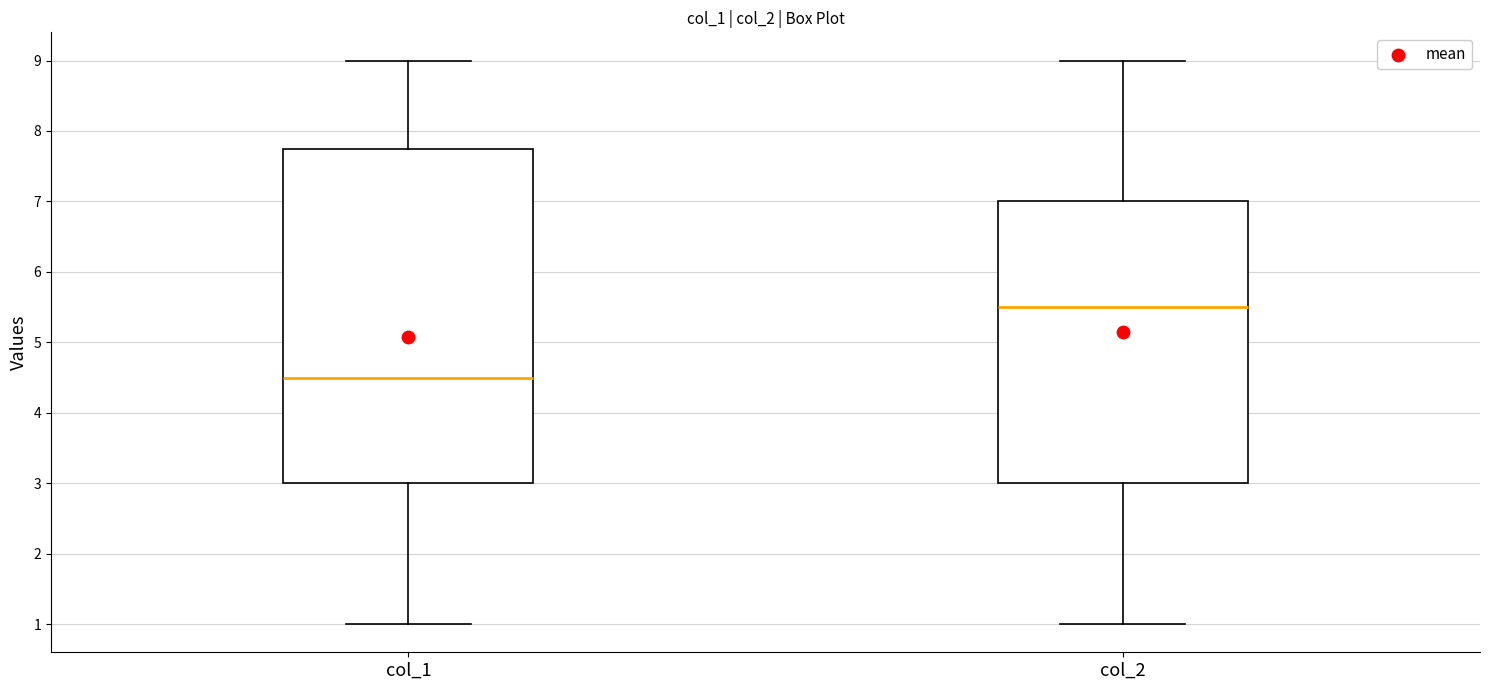

Where does the lower whisker of the box for col_1 end on the y-axis? The values are not printed on the chart, so give them approximately, as read against the axis.

1.0